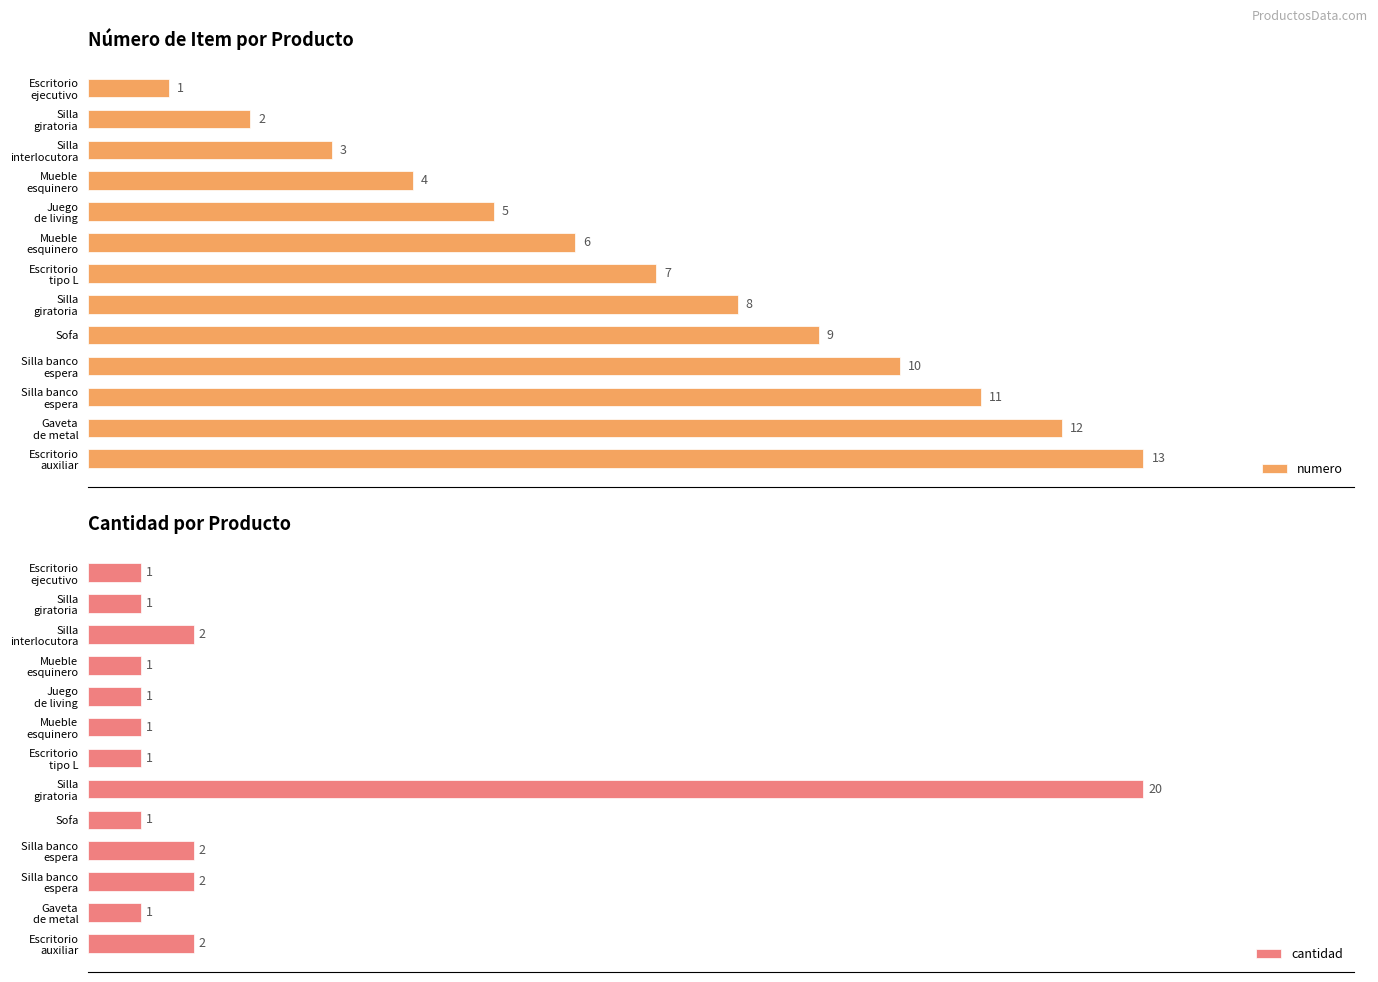

What are all the series names shown in the legend?

numero, cantidad